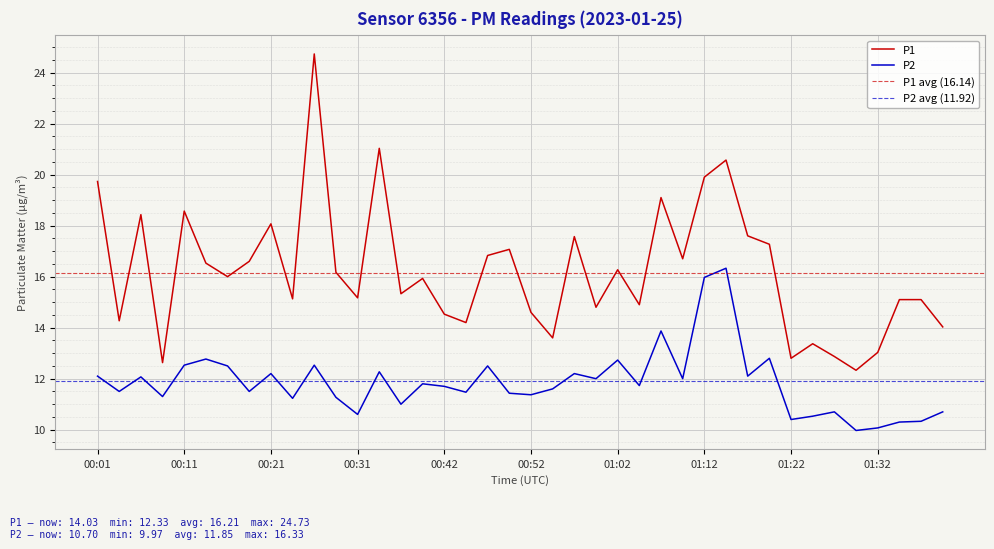

At how many categories does at least one series exceed 14?

33